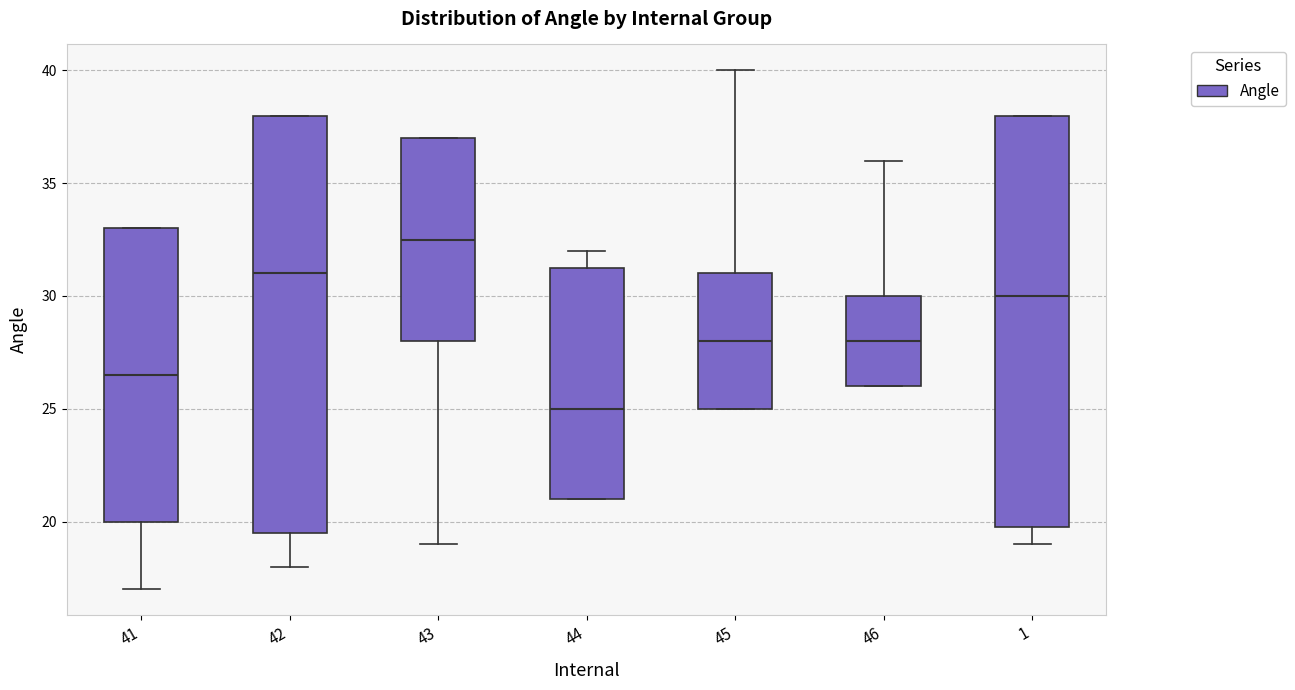

Where is the lower edge of the box at x = 45 on the y-axis? The values are not printed on the chart, so give them approximately, as read against the axis.

25.0